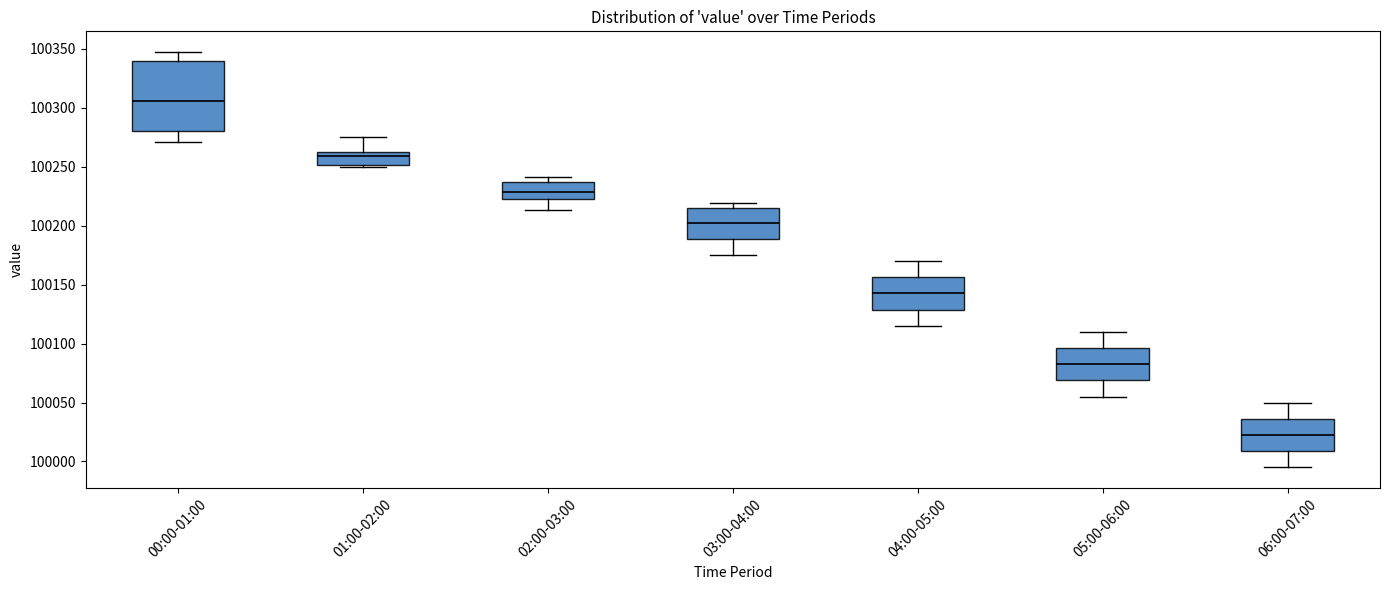

Where does the lower whisker of the box for 06:00-07:00 end on the y-axis? The values are not printed on the chart, so give them approximately, as read against the axis.

99995